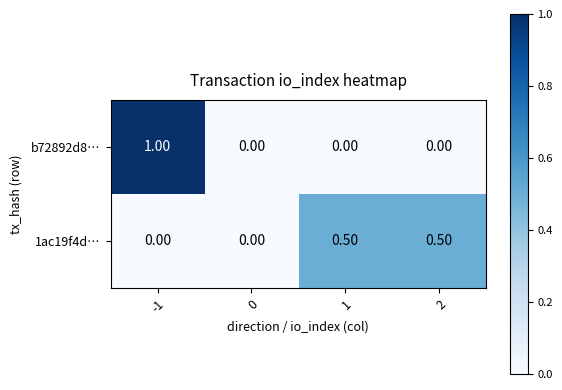

What is the difference between the highest and lowest values at -1?

1.0